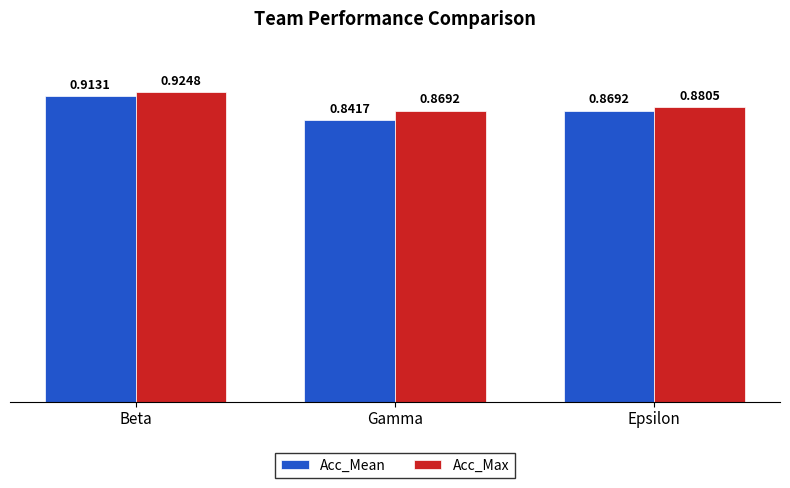

Which series has the largest range (max minus min)?

Acc_Mean